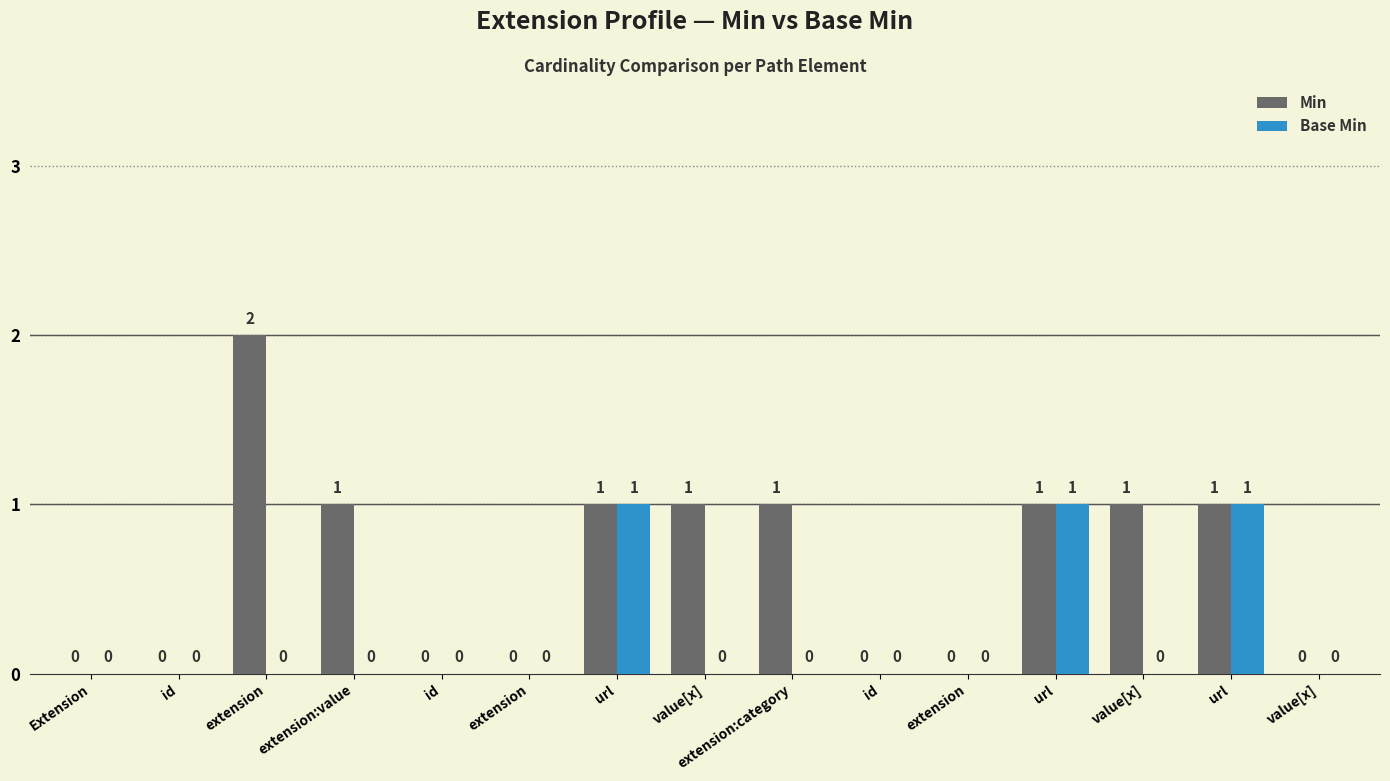

Reading right to left, what are all the values shown in this chart?

Min: 0	1	1	1	0	0	1	1	1	0	0	1	2	0	0
Base Min: 0	1	0	1	0	0	0	0	1	0	0	0	0	0	0